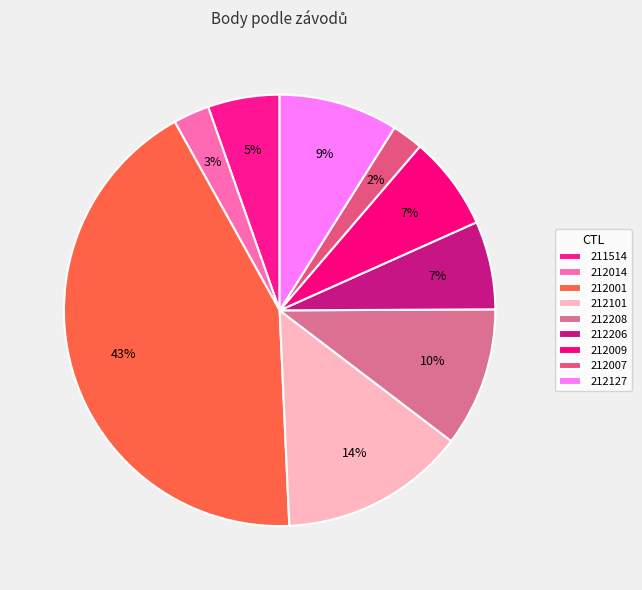

How many slices are in this pie chart?

9